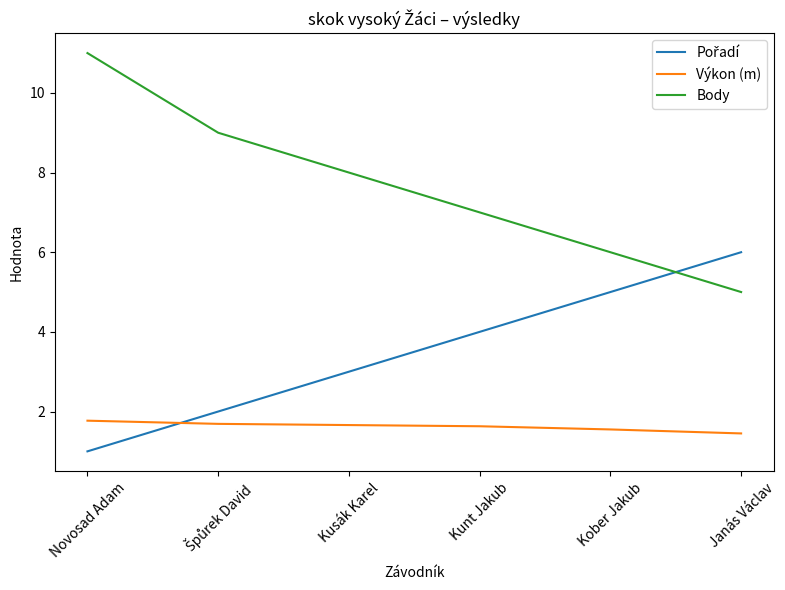

What position from the left is Kunt Jakub?

4